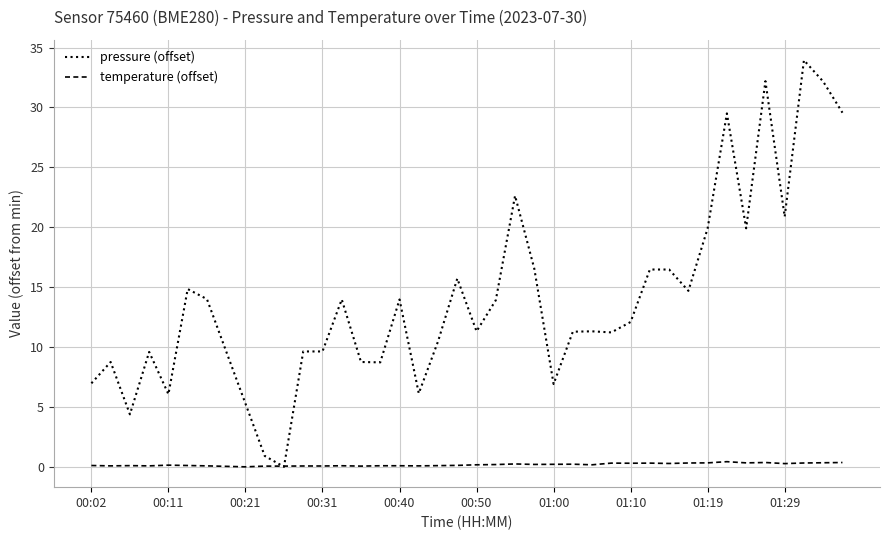

List the series in order of their overall mean, lowest first.

temperature (offset), pressure (offset)